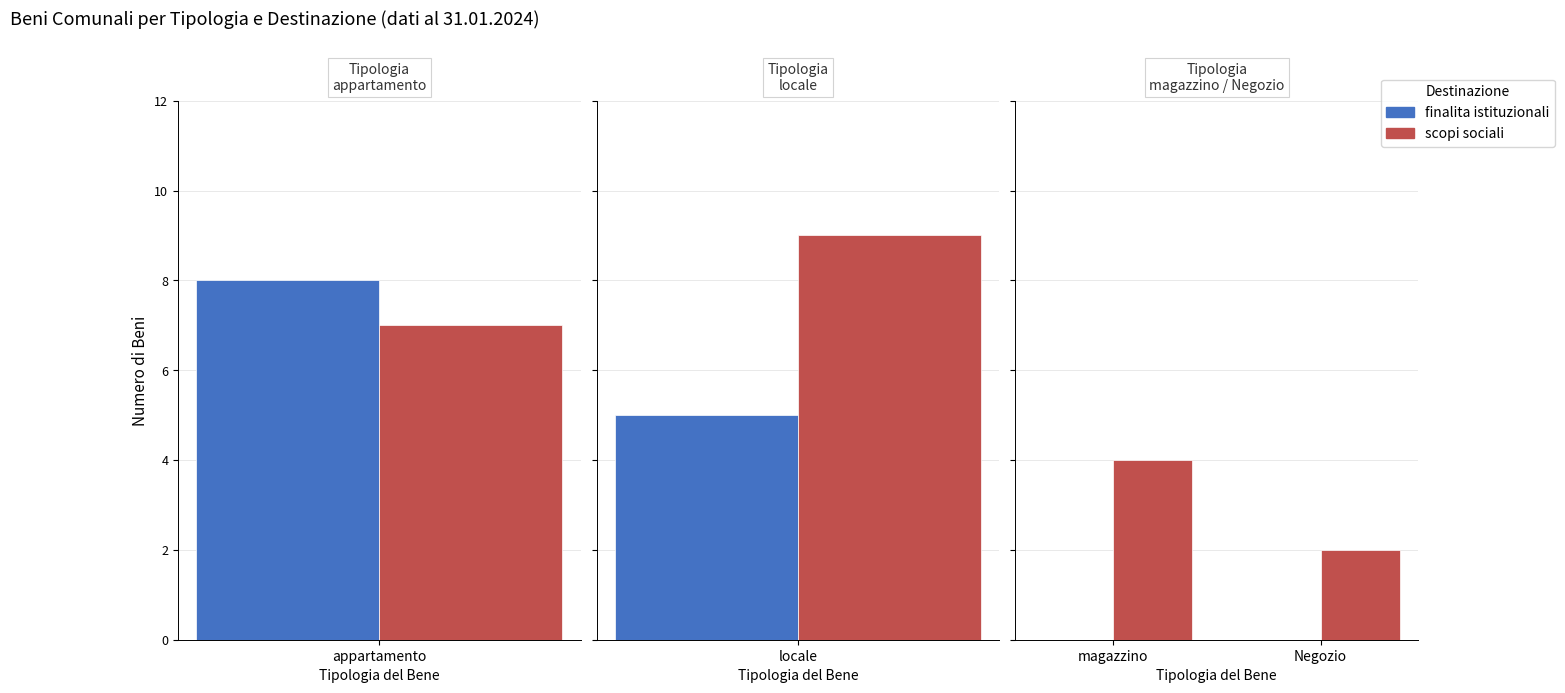

True or false: scopi sociali has a value of 1 at magazzino.

False